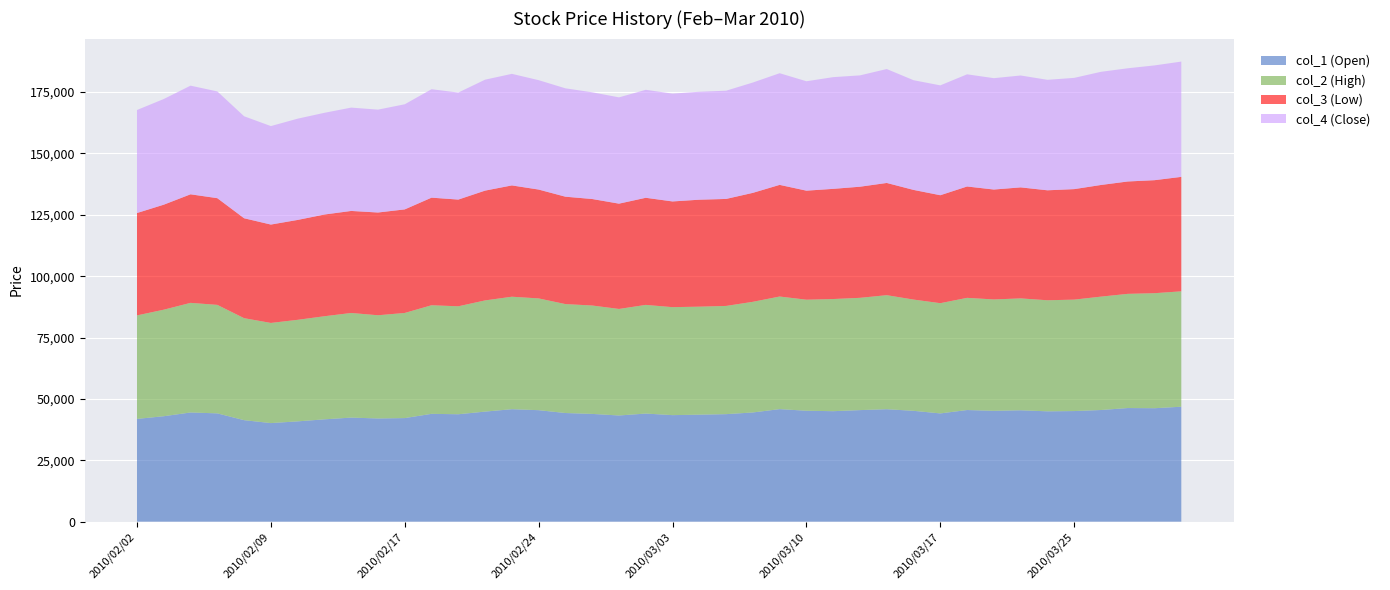

Reading left to right, list all the values displayed in this chart.

col_1 (Open): 41860	42960	44480	44120	41350	40160	40860	41690	42400	42040	42200	43930	43760	44840	45820	45420	44260	43900	43260	44040	43400	43590	43800	44490	45850	45190	45010	45450	45810	45160	44100	45480	45160	45380	44950	45060	45490	46290	46220	46830
col_2 (High): 42170	43400	44660	44200	41550	40800	41370	42000	42620	42050	42830	44240	43980	45300	45820	45530	44380	44160	43400	44270	43990	44000	44090	45080	45870	45240	45690	45740	46460	45320	44910	45700	45370	45580	45250	45400	46190	46520	46860	47010
col_3 (Low): 41710	42780	44230	43470	40710	40080	40700	41440	41570	41860	42190	43830	43480	44730	45350	44350	43750	43390	42900	43640	43070	43580	43590	44390	45490	44420	44890	45270	45720	44680	43980	45370	44780	45230	44800	45020	45490	45780	46040	46630
col_4 (Close): 41970	43050	44260	43490	41550	40120	41250	41440	42100	41910	42830	44180	43600	45200	45450	44570	44150	43480	43300	43990	43930	43980	44090	44950	45490	44570	45510	45360	46410	44690	44760	45700	45370	45580	45010	45320	46100	46120	46760	46970